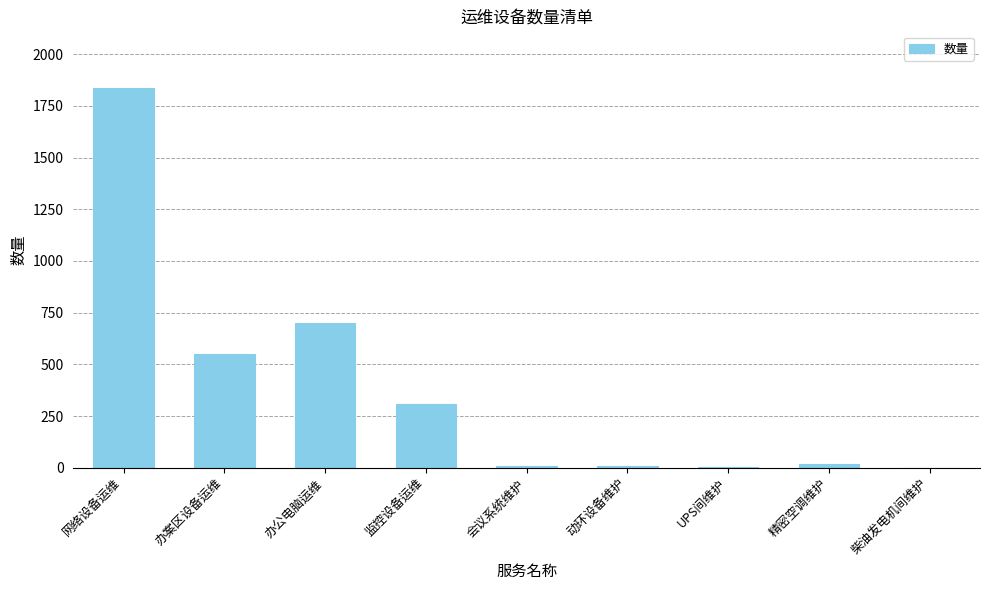

What is the greatest value displayed?

1835